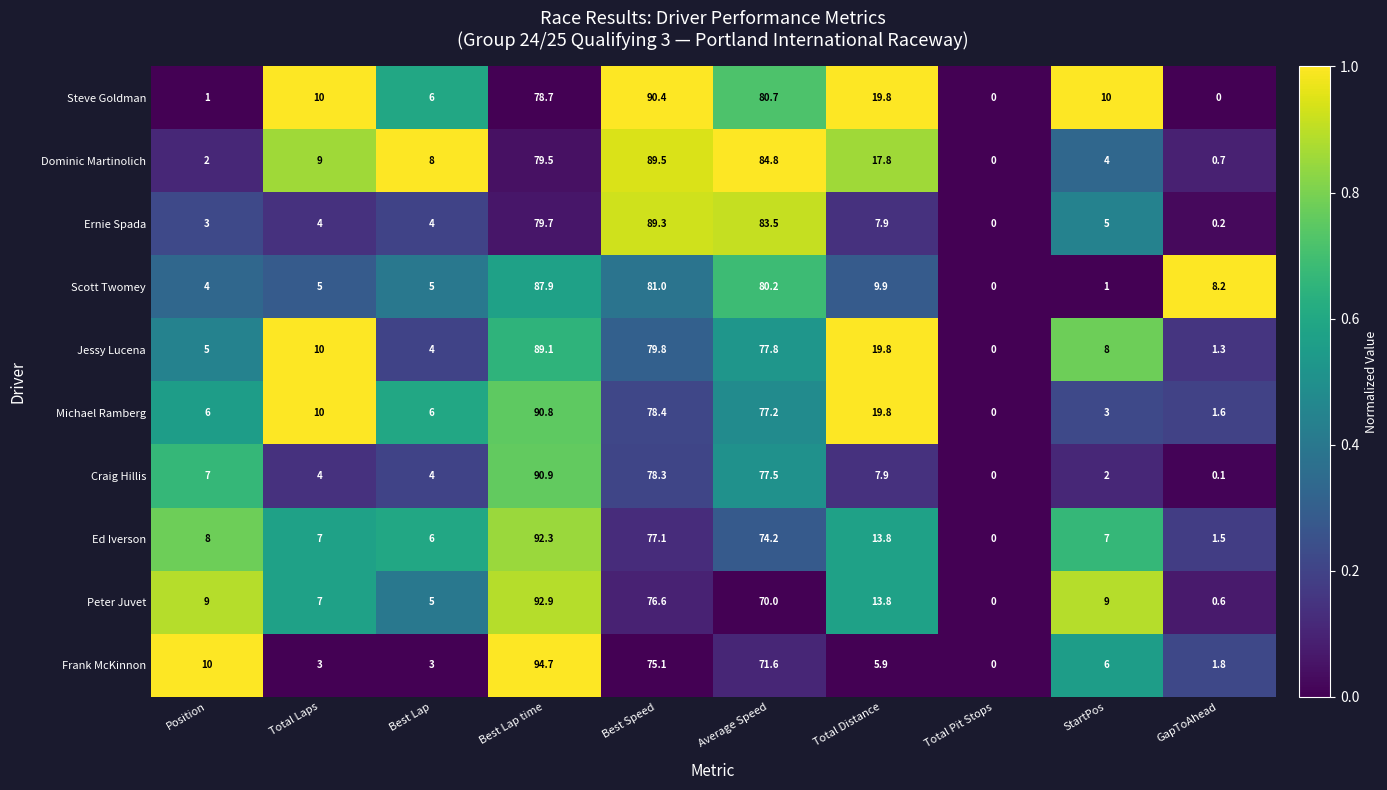

How many distinct data groups are displayed?

10